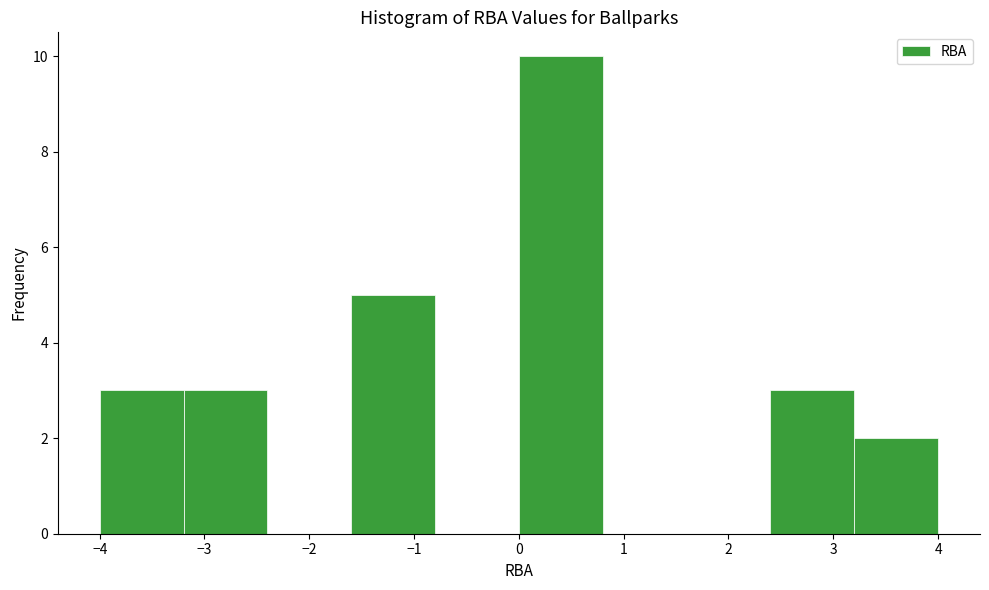

Over which range of the x-axis is the bar tallest?

0.0 to 0.8